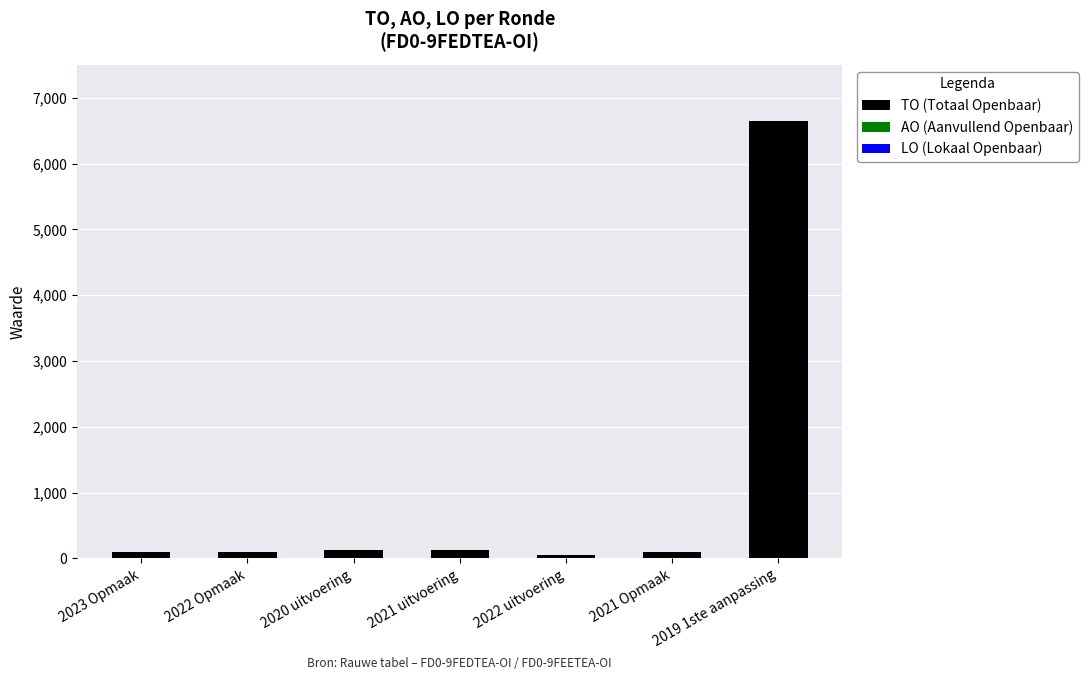

What is the difference between the maximum and minimum values?

6592